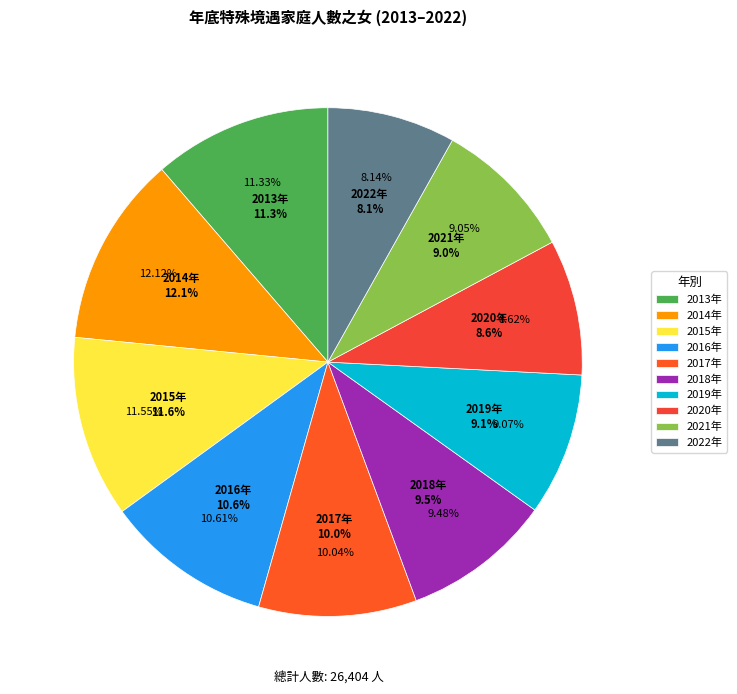

To the nearest percent, what portion does 2014年 represent?

12%